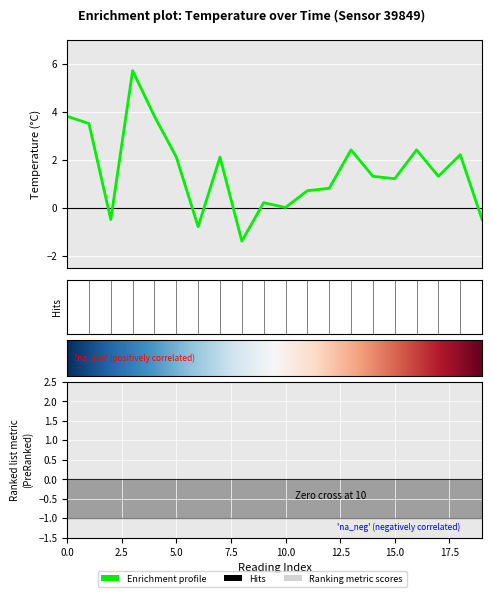

How many lines are shown in the chart?

1